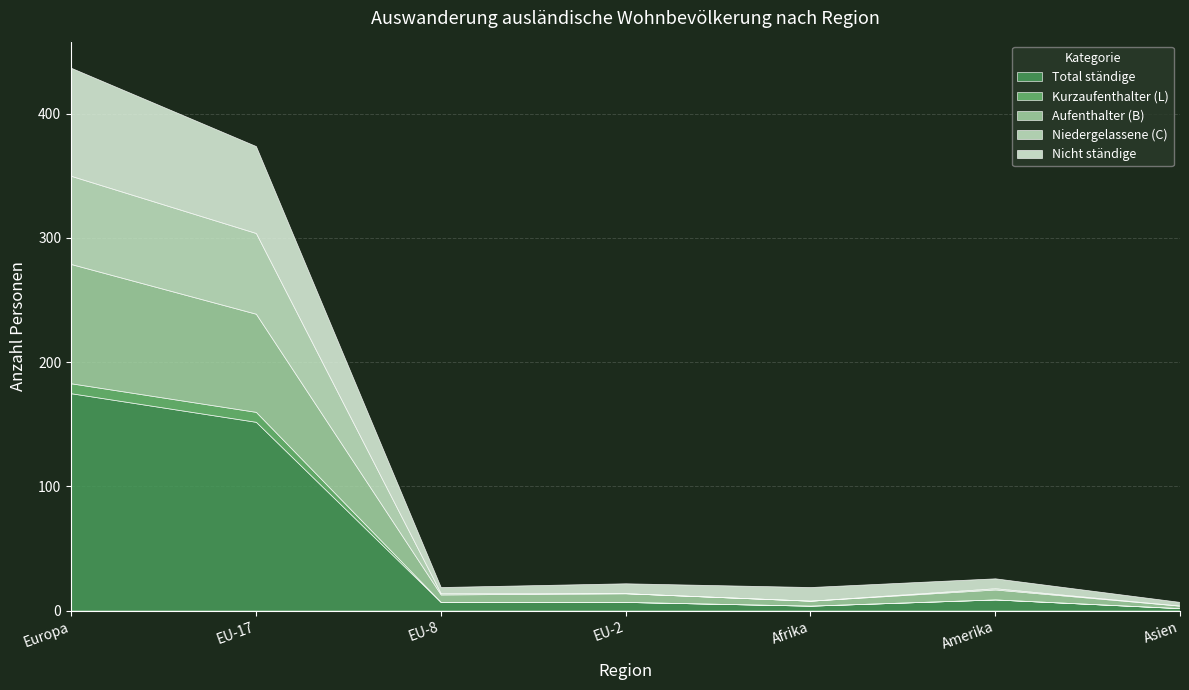

True or false: Kurzaufenthalter (L) and Nicht ständige cross at least once.

False